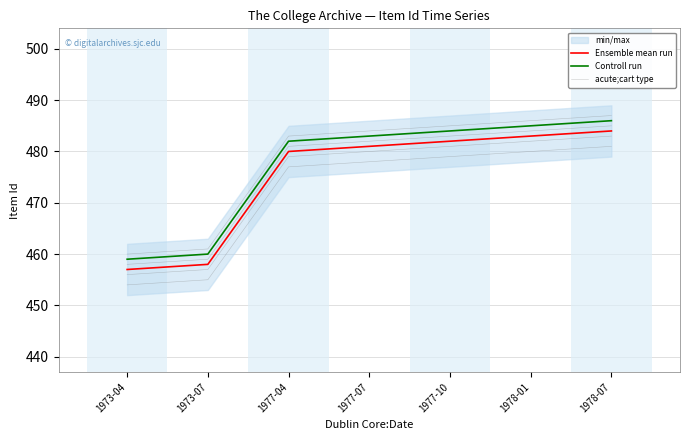

What is the sum of all Controll run values?

3339